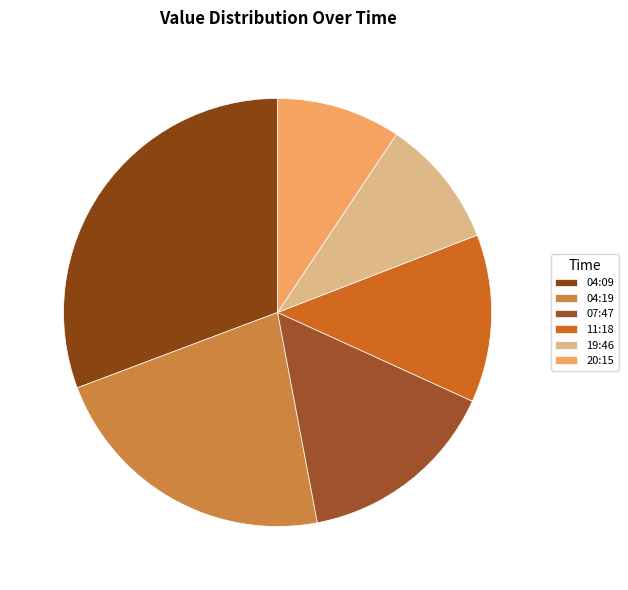

How many slices are in this pie chart?

6